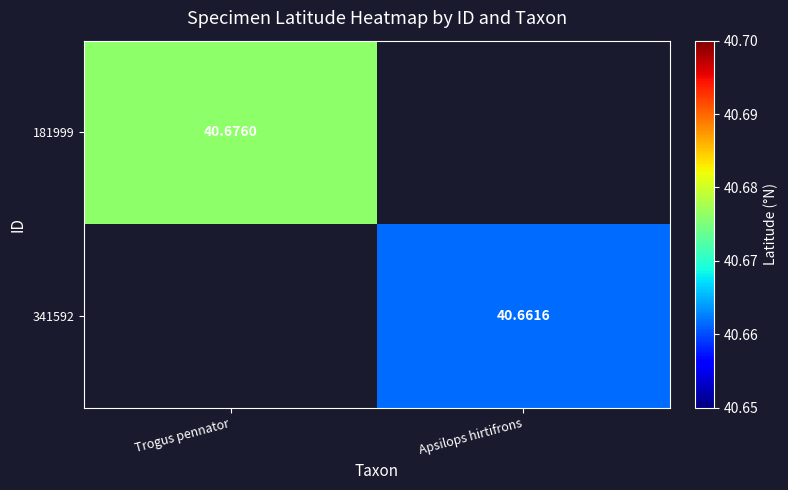

List the series in order of their peak value, highest first.

181999, 341592